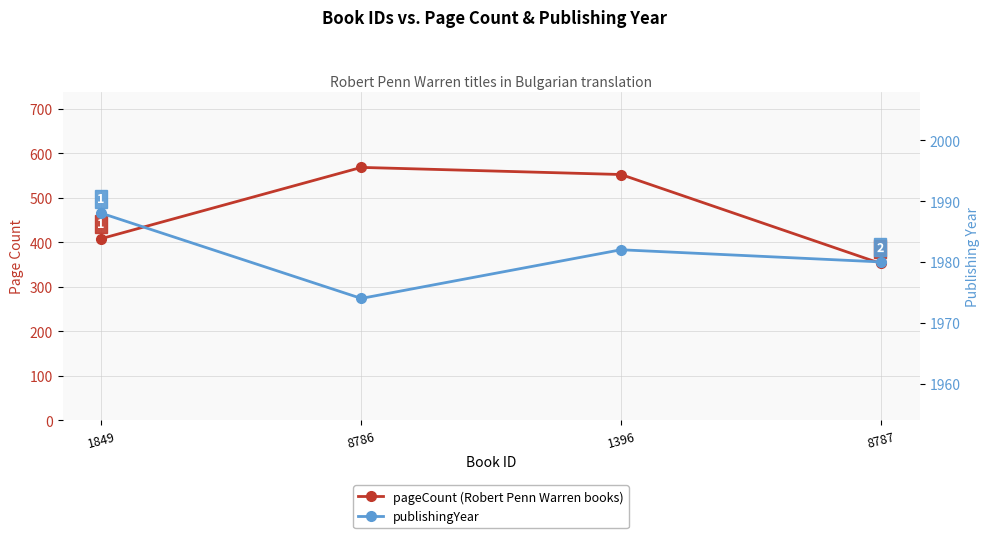

True or false: publishingYear and pageCount cross at least once.

False